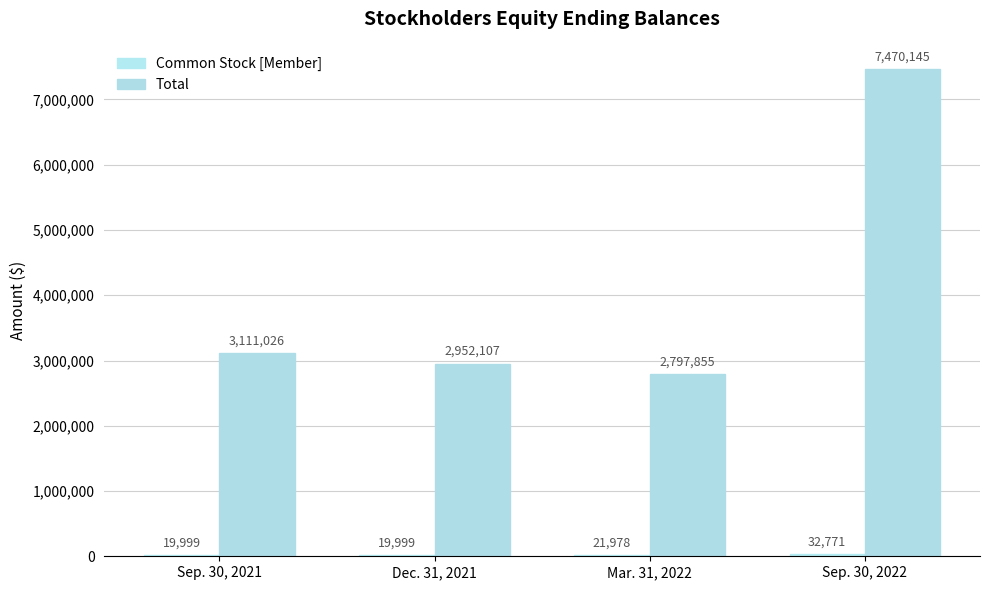

At how many categories does at least one series exceed 5071452?

1